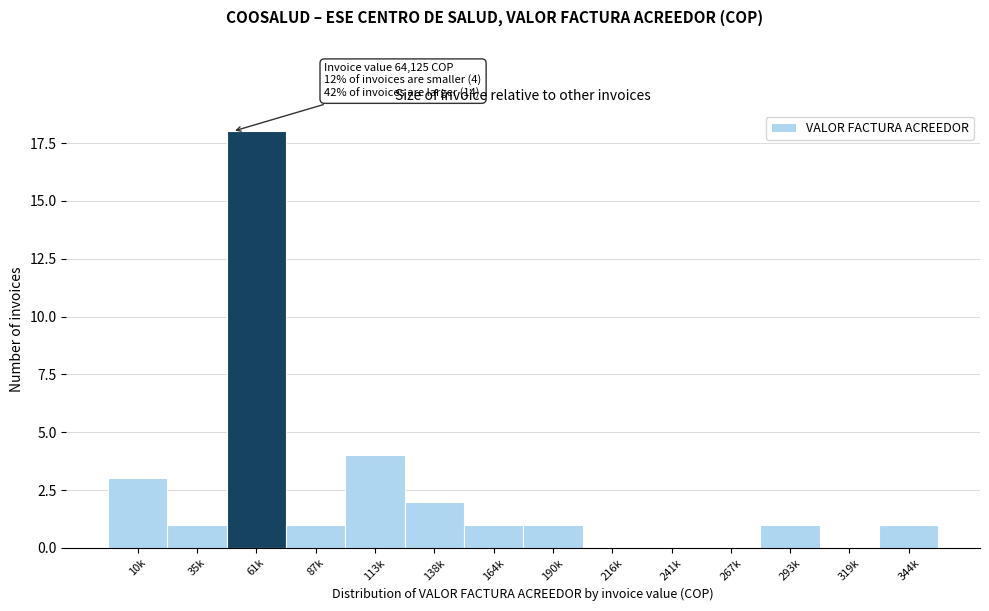

Reading left to right, list all the values displayed in this chart.

10k=3	35k=1	61k=18	87k=1	113k=4	138k=2	164k=1	190k=1	216k=0	241k=0	267k=0	293k=1	319k=0	344k=1